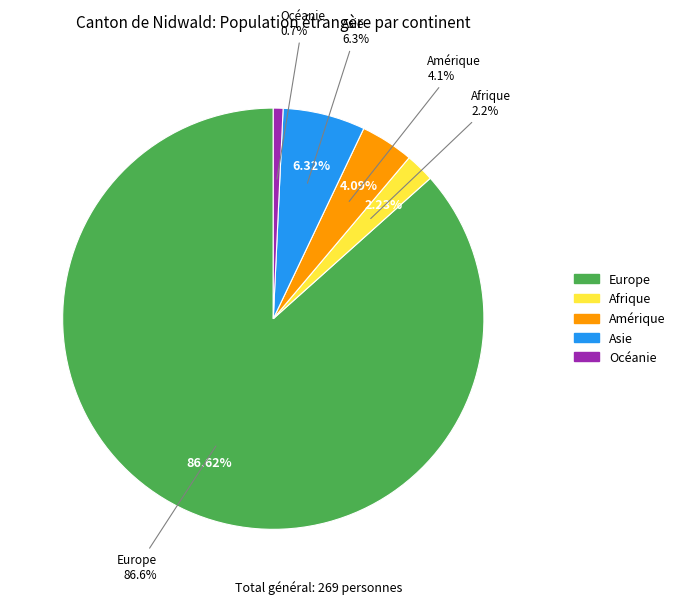

How many segments does this pie chart have?

5